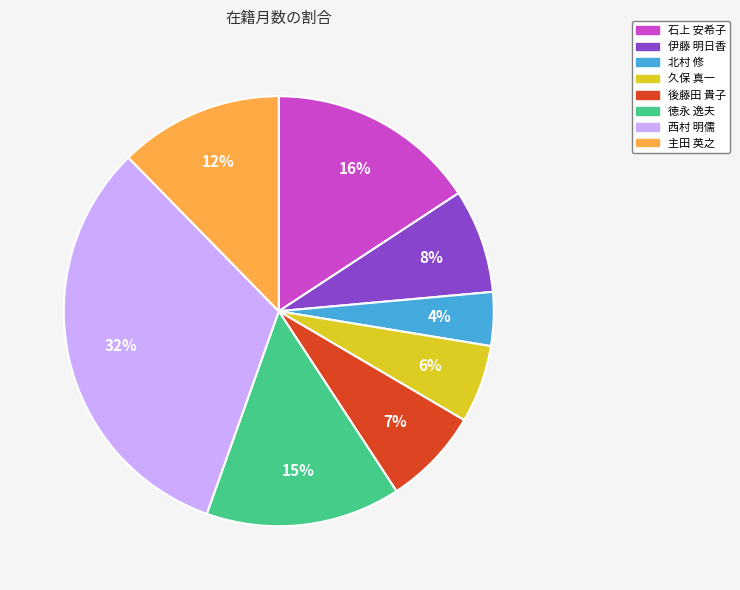

To the nearest percent, what is the combined percentage of 西村 明儒 and 徳永 逸夫?

47%